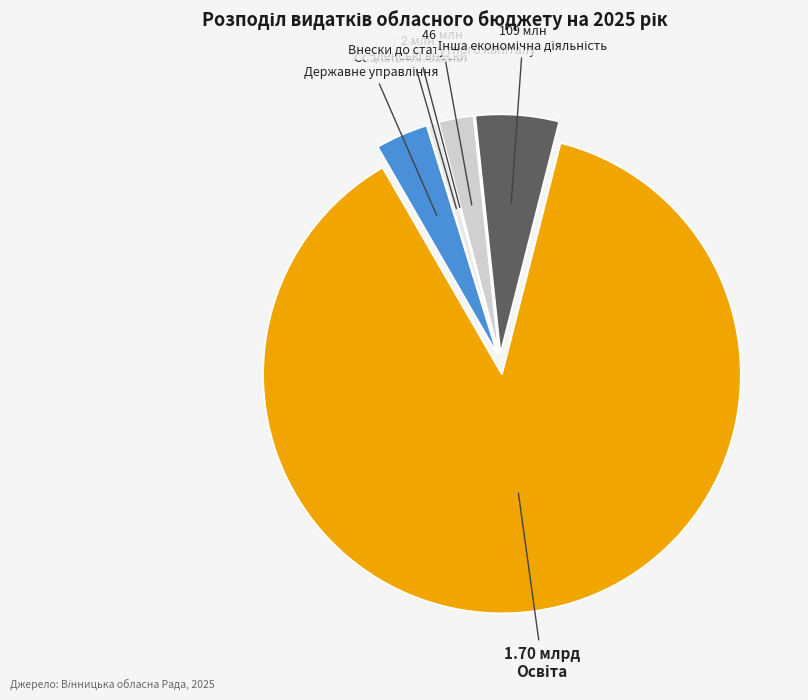

Is there any slice that represents more than half of the pie?

Yes